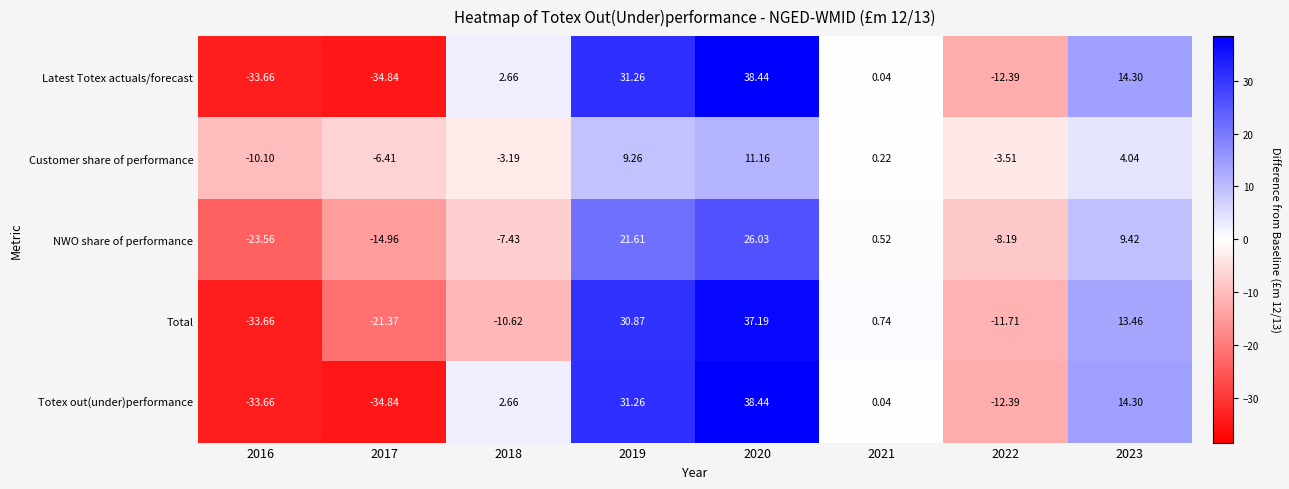

Between 2018 and 2023, which series saw the biggest shift?

Total